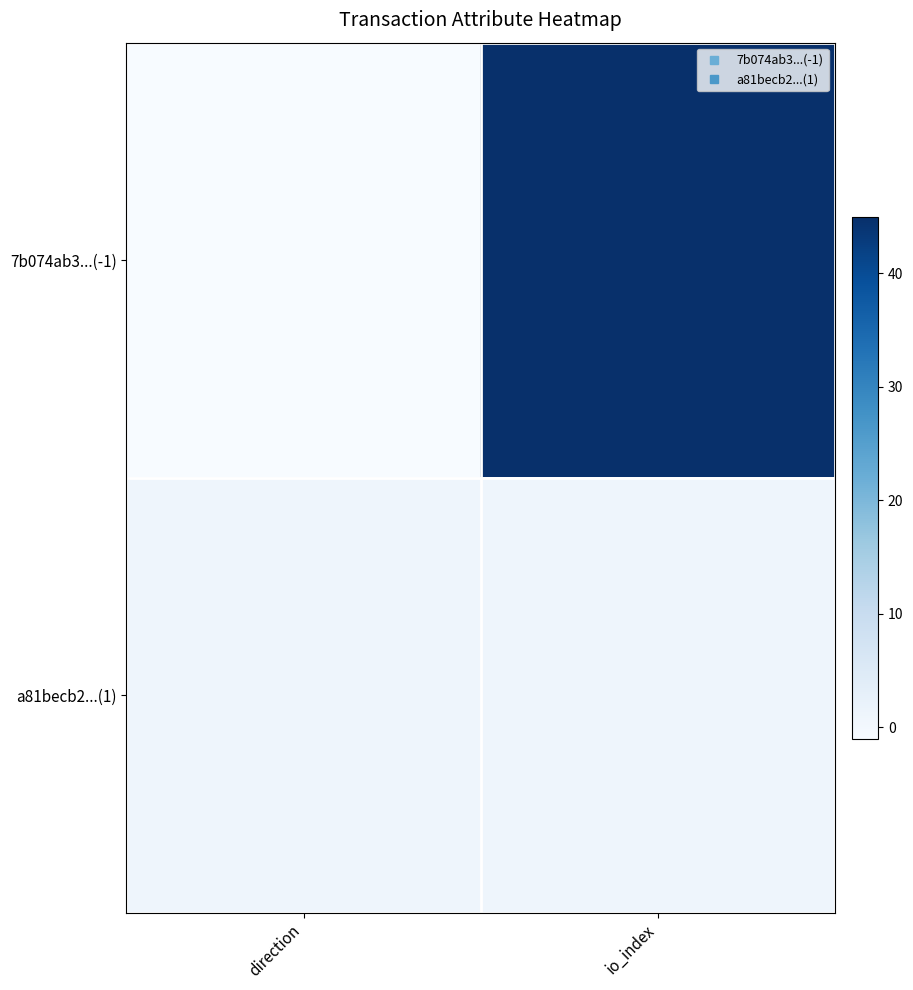

Which series has the widest spread of values?

7b074ab3...(-1)